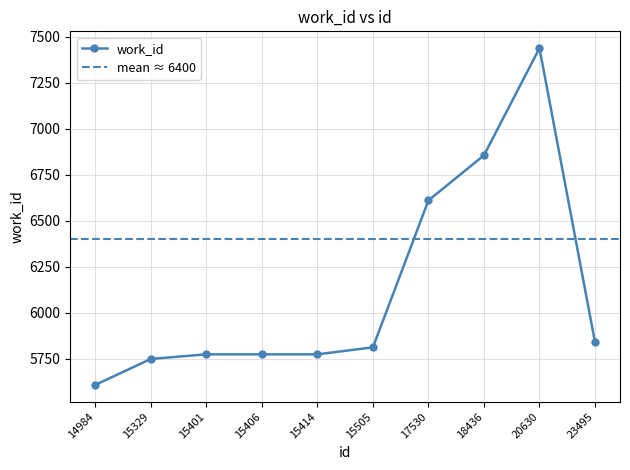

Reading left to right, list all the values displayed in this chart.

14984=5609	15329=5750	15401=5775	15406=5775	15414=5775	15505=5813	17530=6611	18436=6856	20630=7438	23495=5841